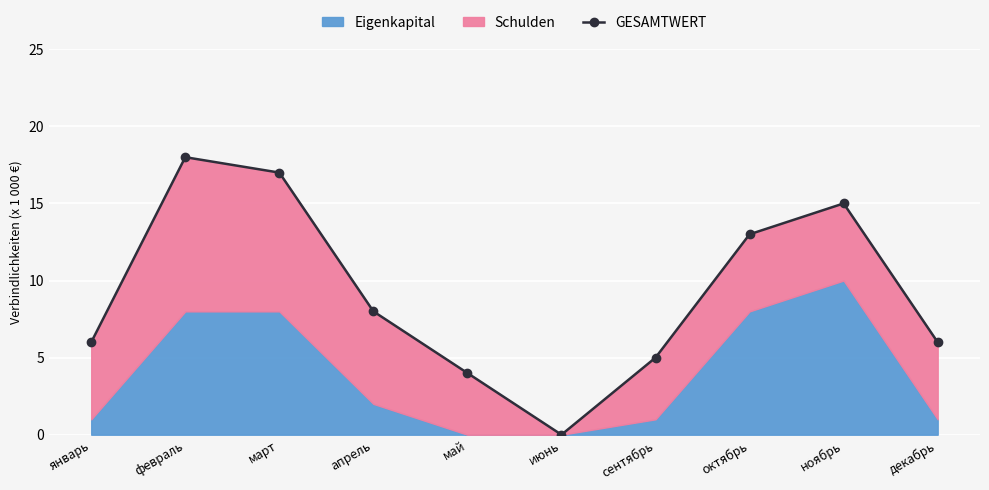

What is the change in value from март to октябрь?

-4